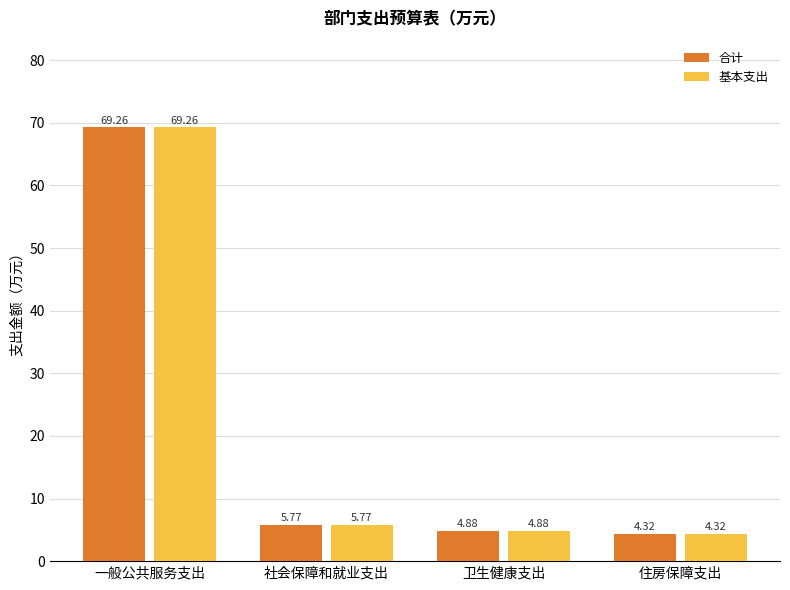

What is the approximate value of 基本支出 at 卫生健康支出?

4.9